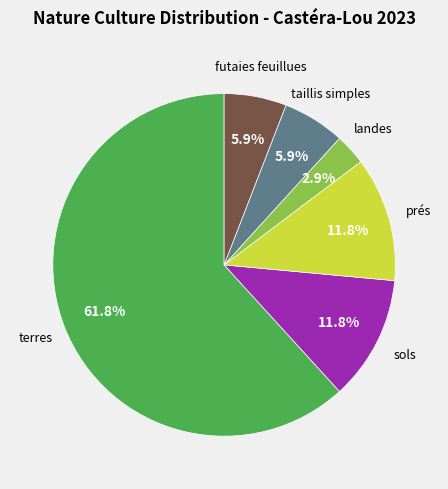

How many segments does this pie chart have?

6